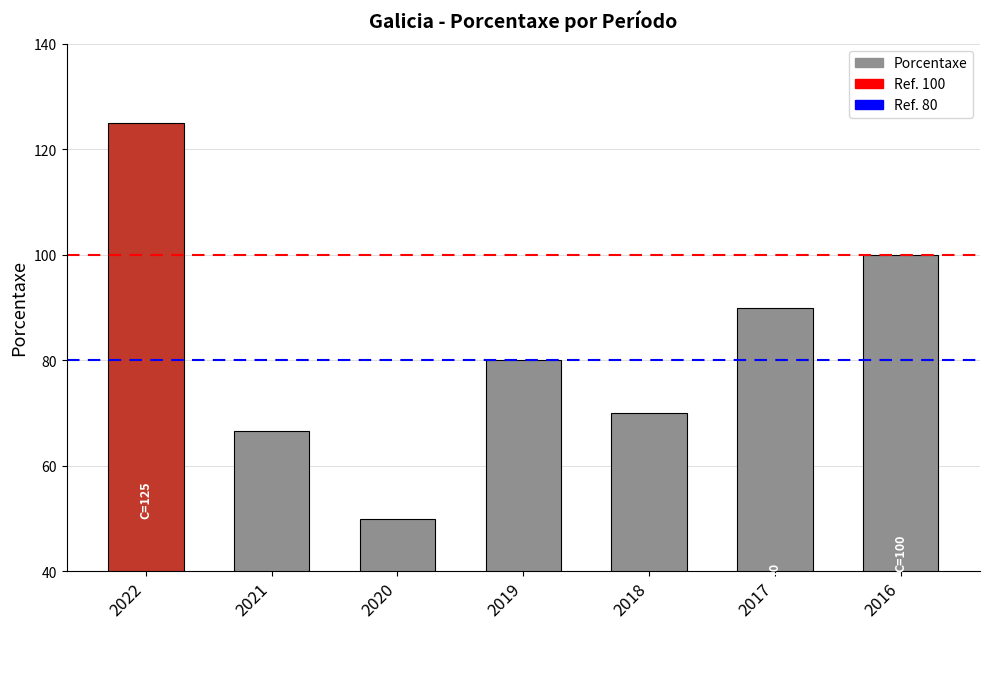

At which category does the chart reach its peak across all series?

2022